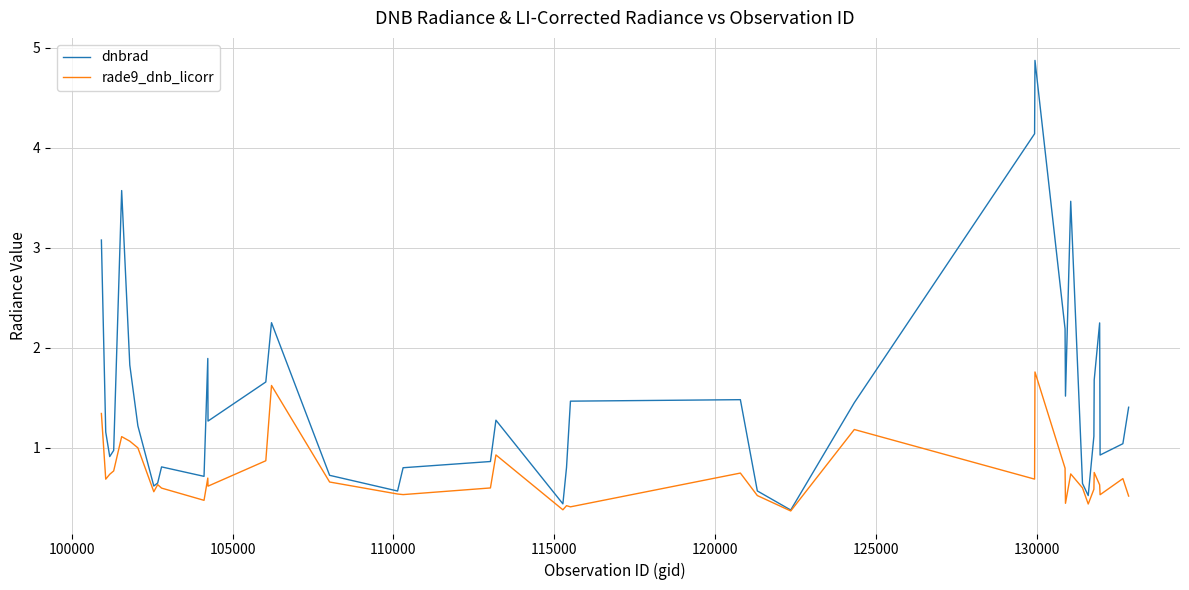

Which series has the largest total across all categories?

dnbrad